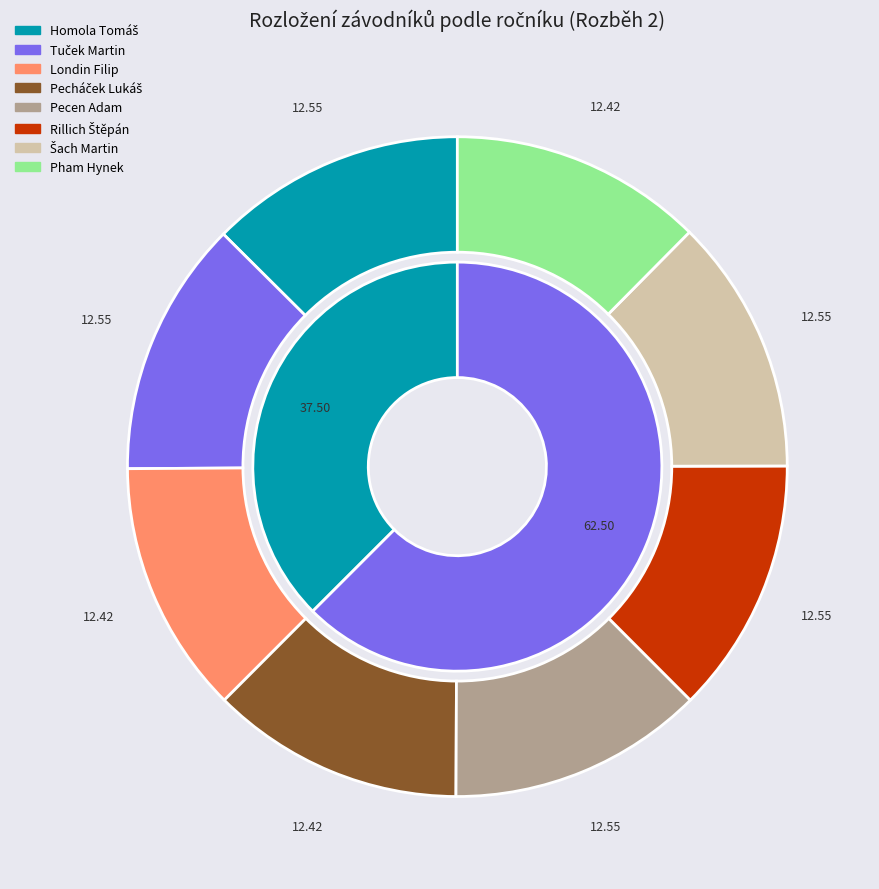

To the nearest percent, what is the average slice percentage?

12%